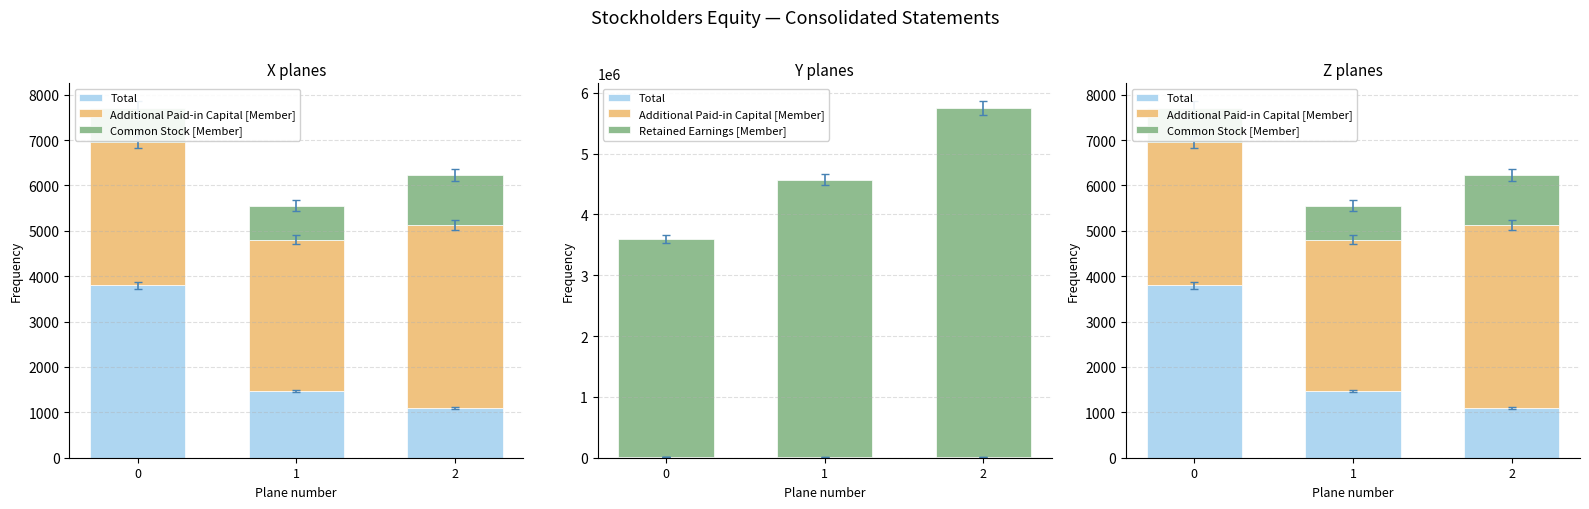

At which label does Total reach its minimum?

2